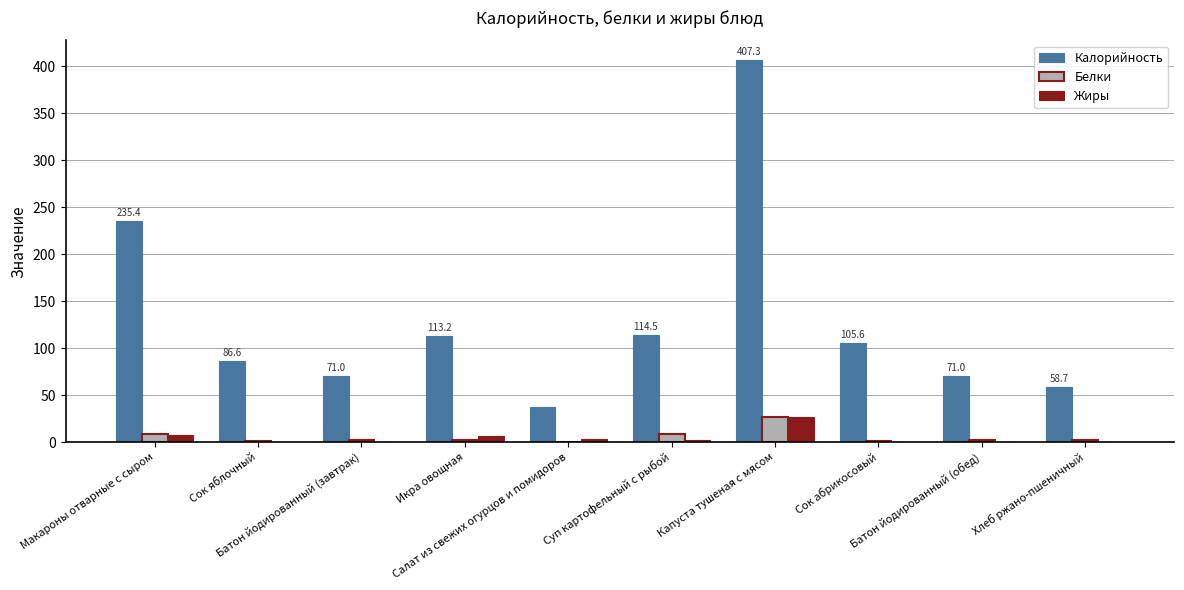

Which series has the largest total across all categories?

Калорийность